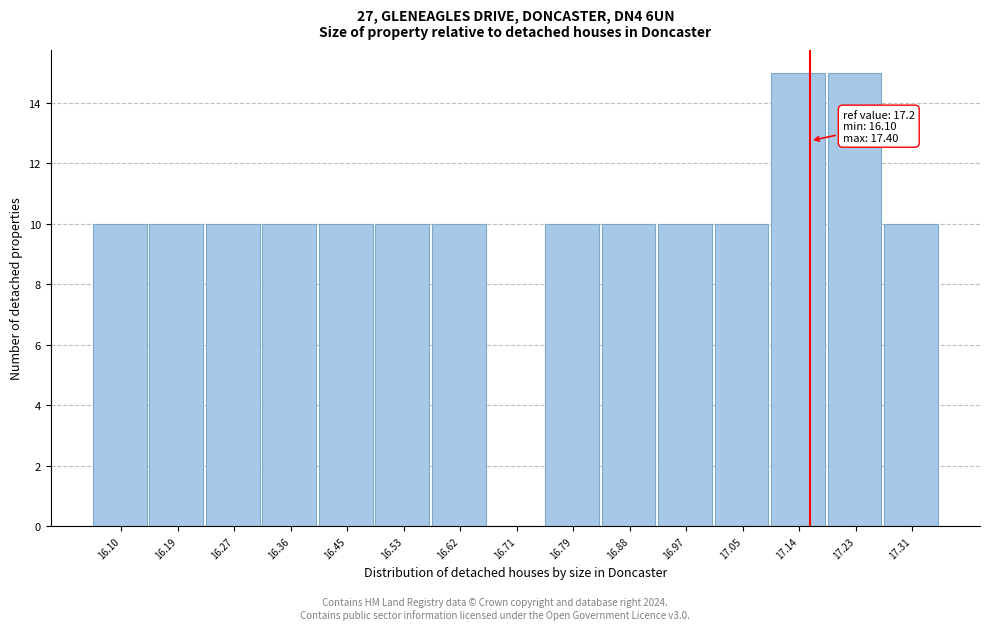

Reading left to right, list all the values displayed in this chart.

16.10=10	16.19=10	16.27=10	16.36=10	16.45=10	16.53=10	16.62=10	16.71=0	16.79=10	16.88=10	16.97=10	17.05=10	17.14=15	17.23=15	17.31=10